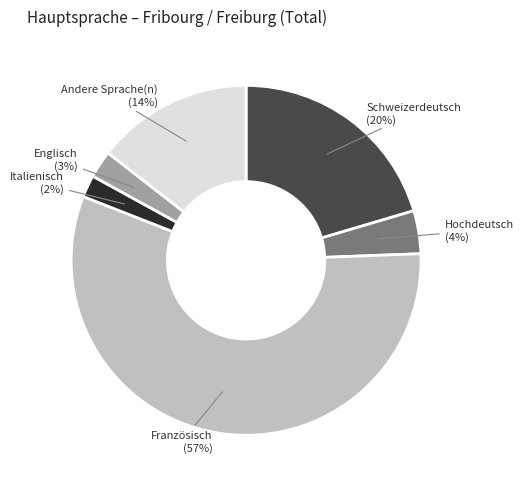

Count the number of slices in the pie.

6